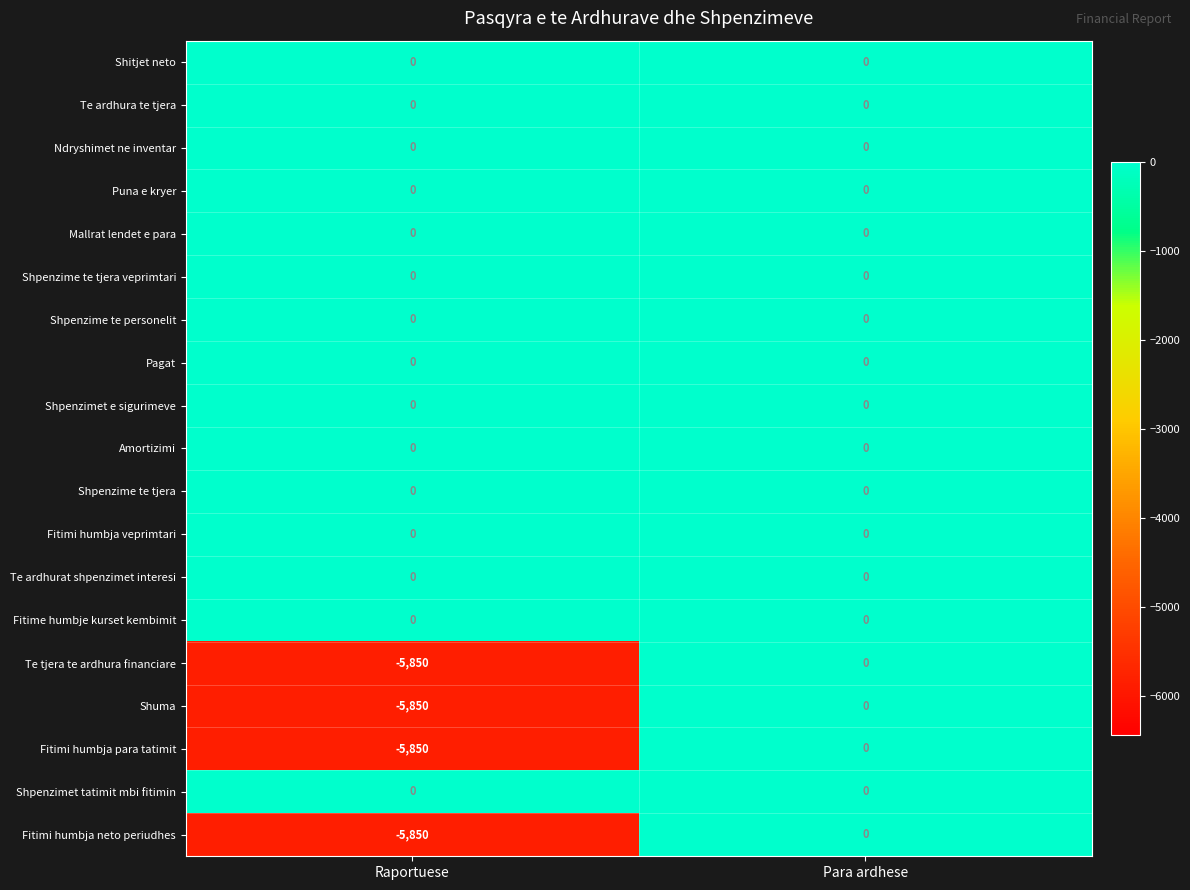

Which category has the highest value in the Te tjera te ardhura financiare series?

Para ardhese